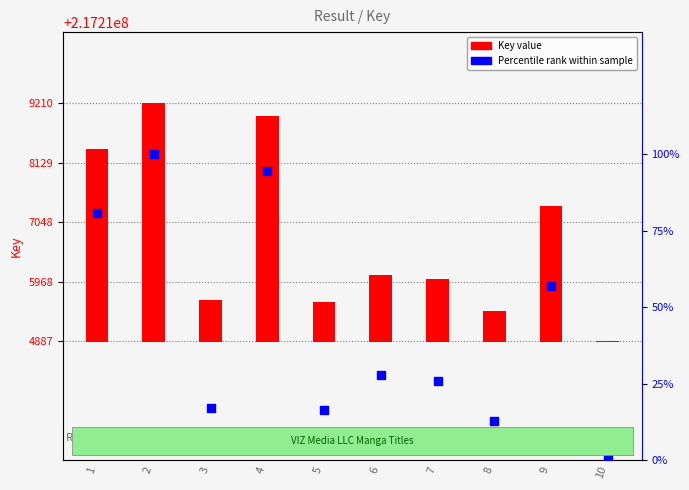

Is the value of Key value at 4 greater than the value of Percentile rank within sample at 10?

Yes